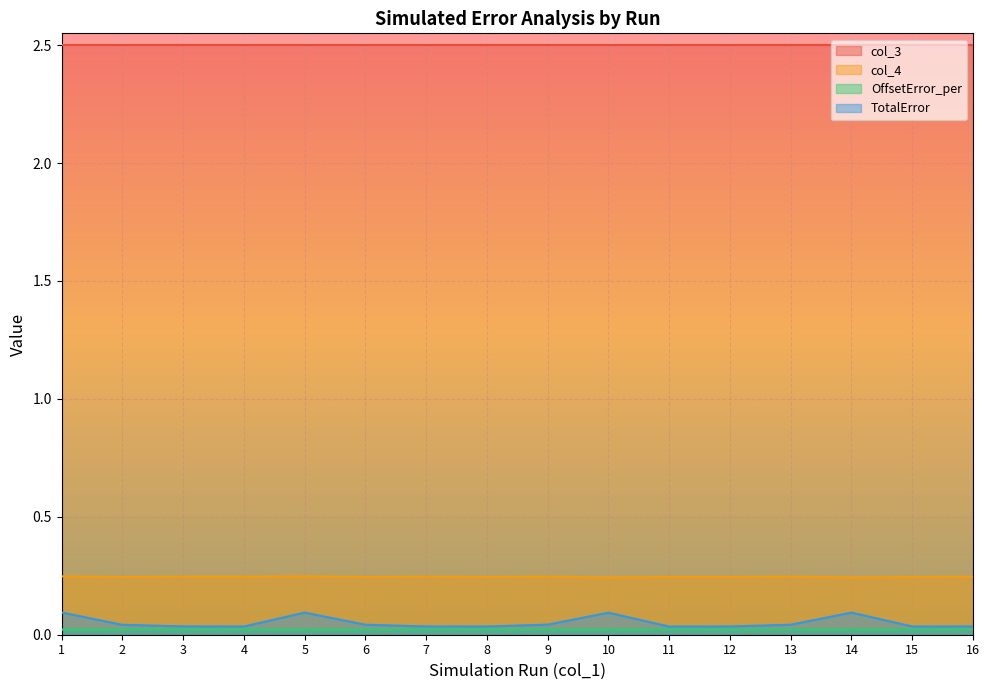

What is the value of the col_4 point at the 12th from the left?

0.2